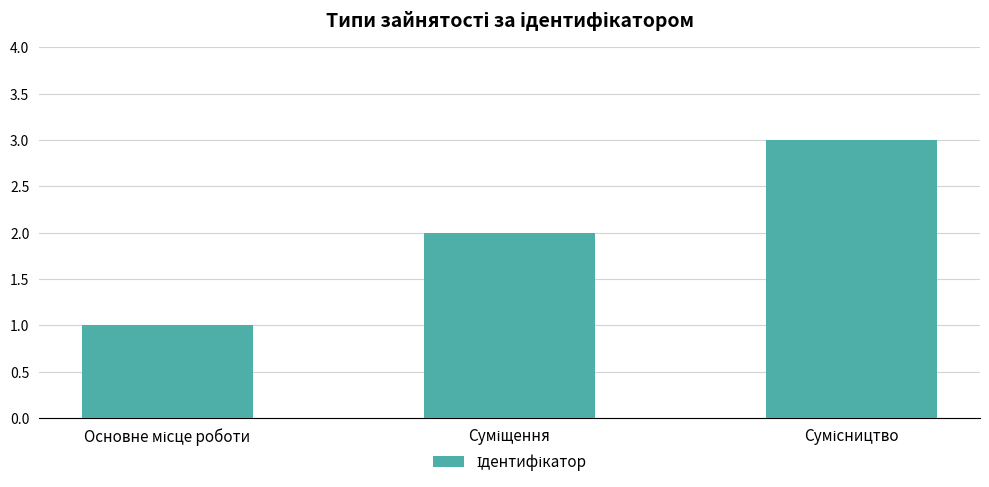

Does the chart contain any negative values?

No